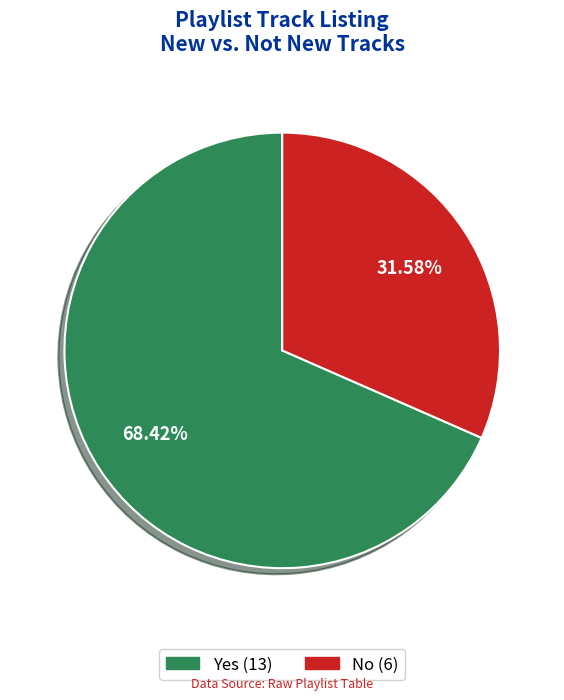

The No slice represents 32% of the pie. True or false?

True